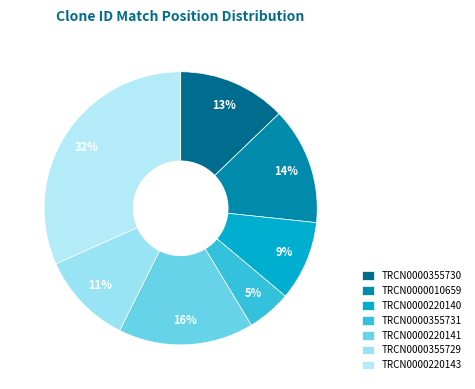

Which slice is the smallest?

TRCN0000355731